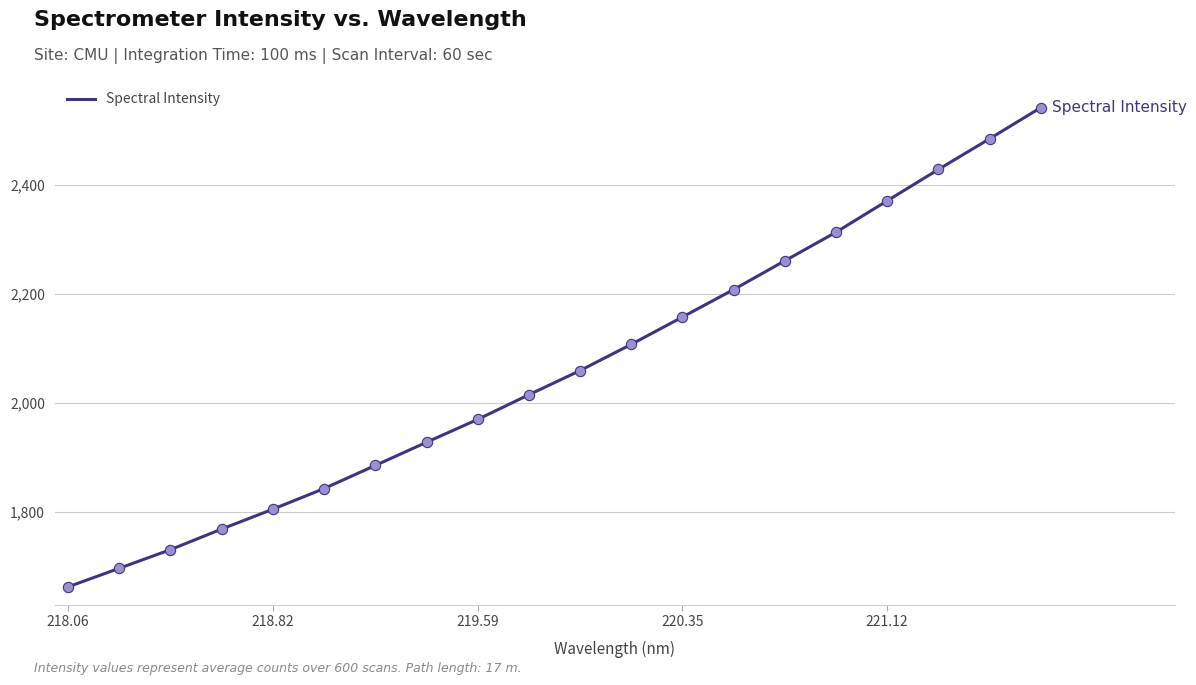

What is the maximum value shown in the chart?

2541.3